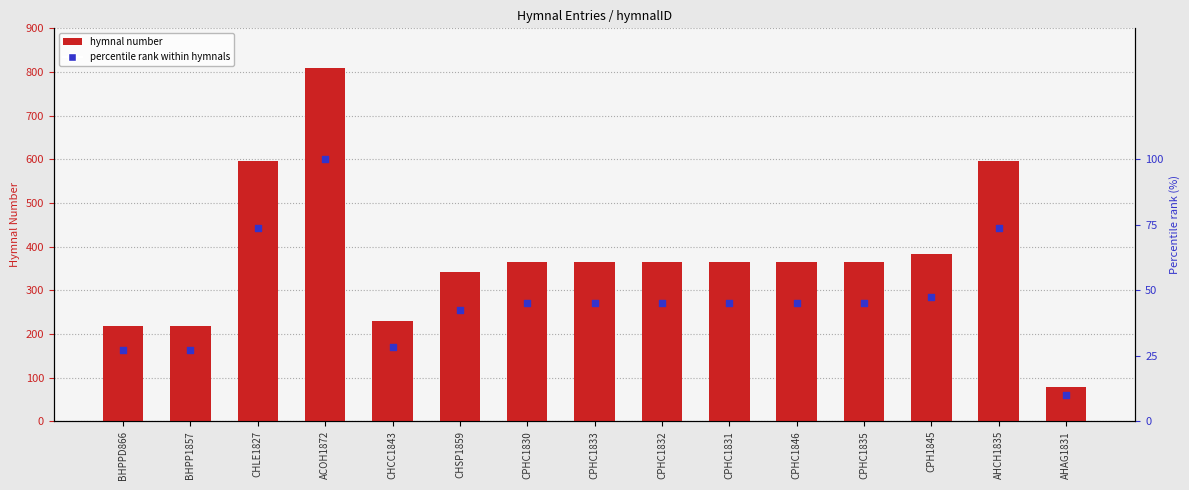

What are all the series names shown in the legend?

hymnal number, percentile rank within hymnals